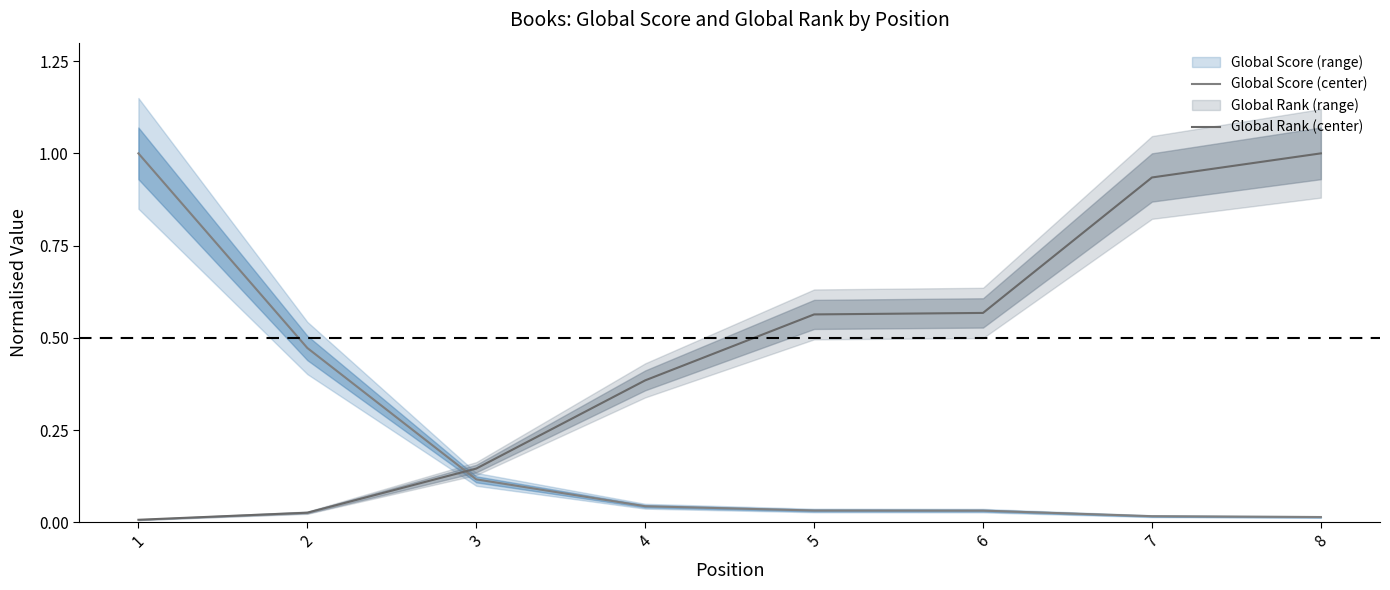

True or false: Global Score (center) and Global Rank (center) cross at least once.

True